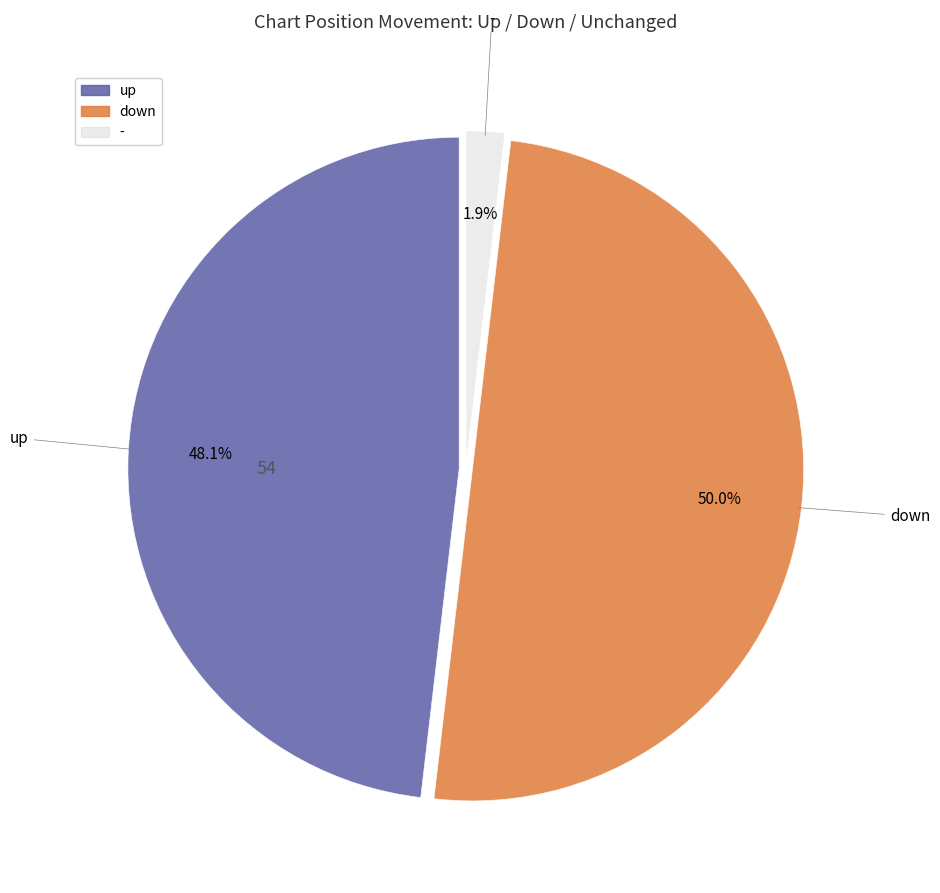

Is it true that down is 38% of the pie?

False